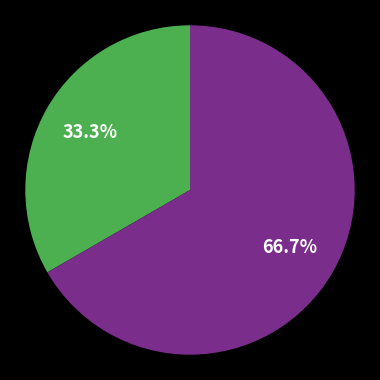

Count the number of slices in the pie.

2